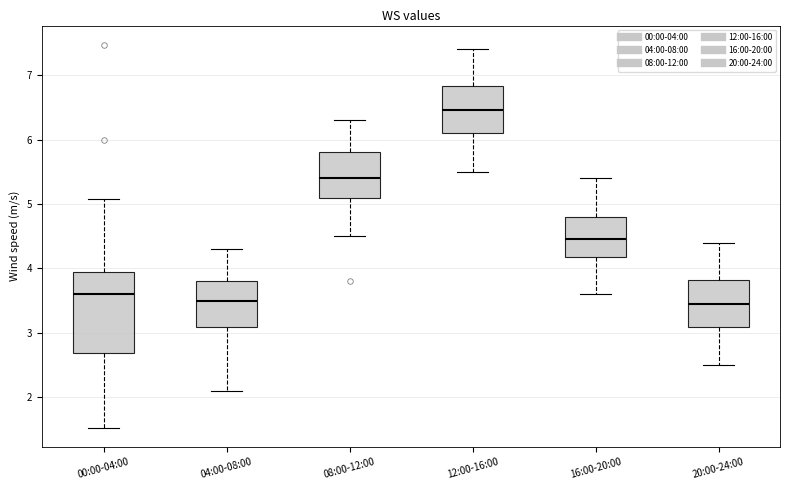

Reading left to right, transcribe this box plot: for each box, give where its median line is, the range the box spans, and where its two whiskers end, as read against the y-axis. The values are not printed on the chart, so give them approximately, as read against the axis.

00:00-04:00: median 3.6, box 2.7 to 3.9, whiskers 1.5 to 5.1
04:00-08:00: median 3.5, box 3.1 to 3.8, whiskers 2.1 to 4.3
08:00-12:00: median 5.4, box 5.1 to 5.8, whiskers 4.5 to 6.3
12:00-16:00: median 6.5, box 6.1 to 6.8, whiskers 5.5 to 7.4
16:00-20:00: median 4.5, box 4.2 to 4.8, whiskers 3.6 to 5.4
20:00-24:00: median 3.5, box 3.1 to 3.8, whiskers 2.5 to 4.4